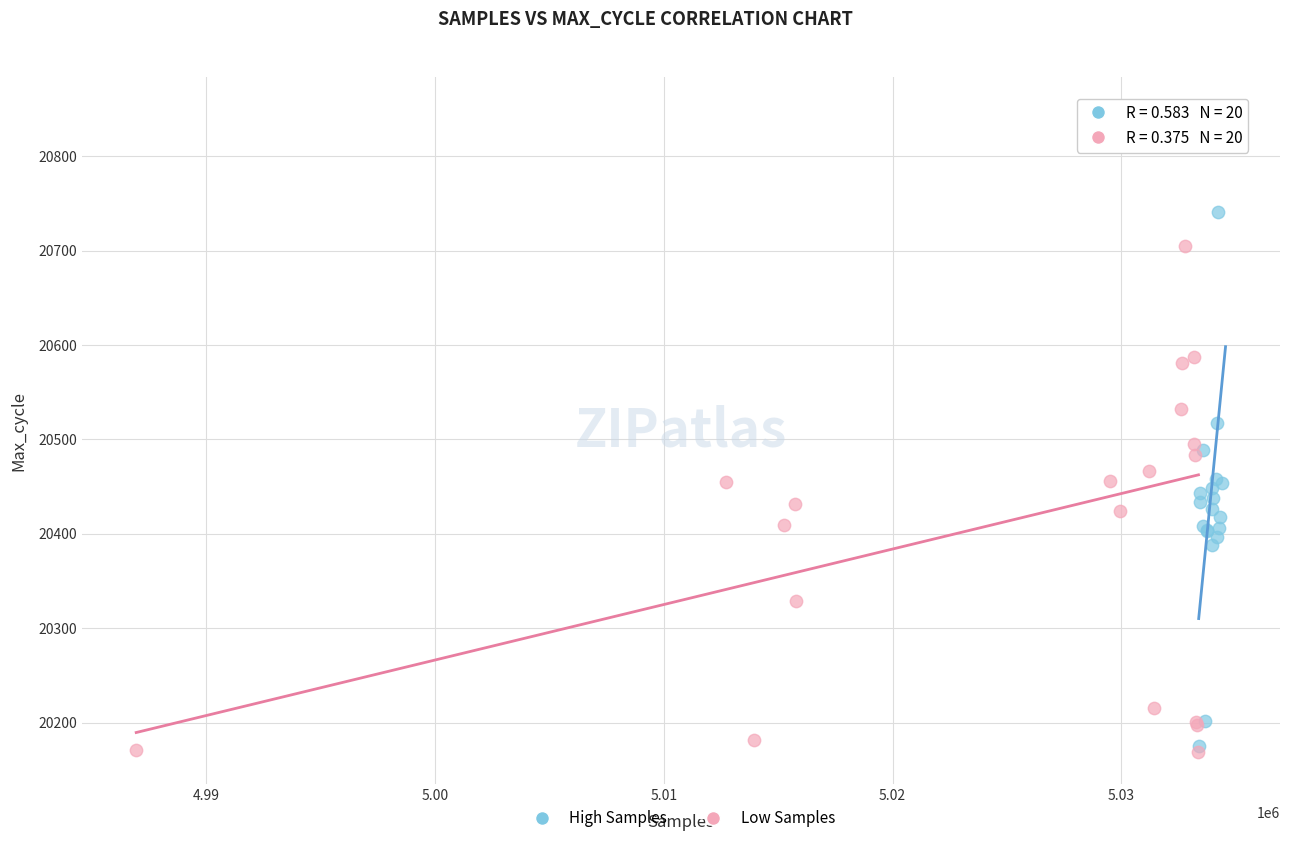

Which series reaches the minimum Y coordinate?

Low Samples